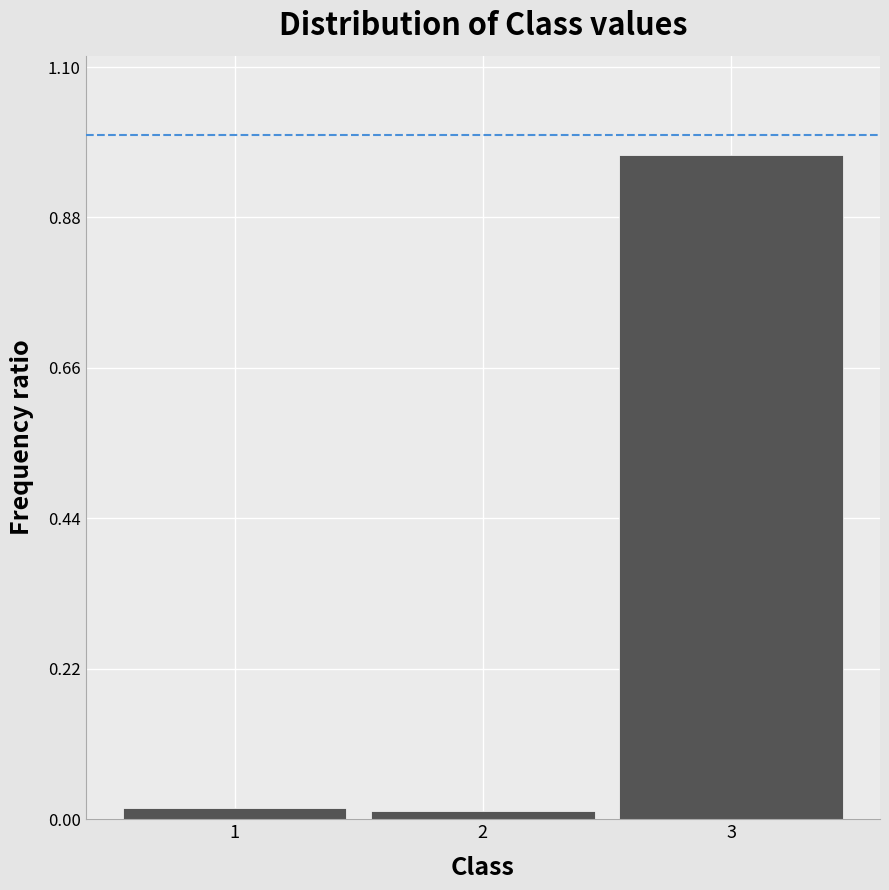

What is the average value?

0.3